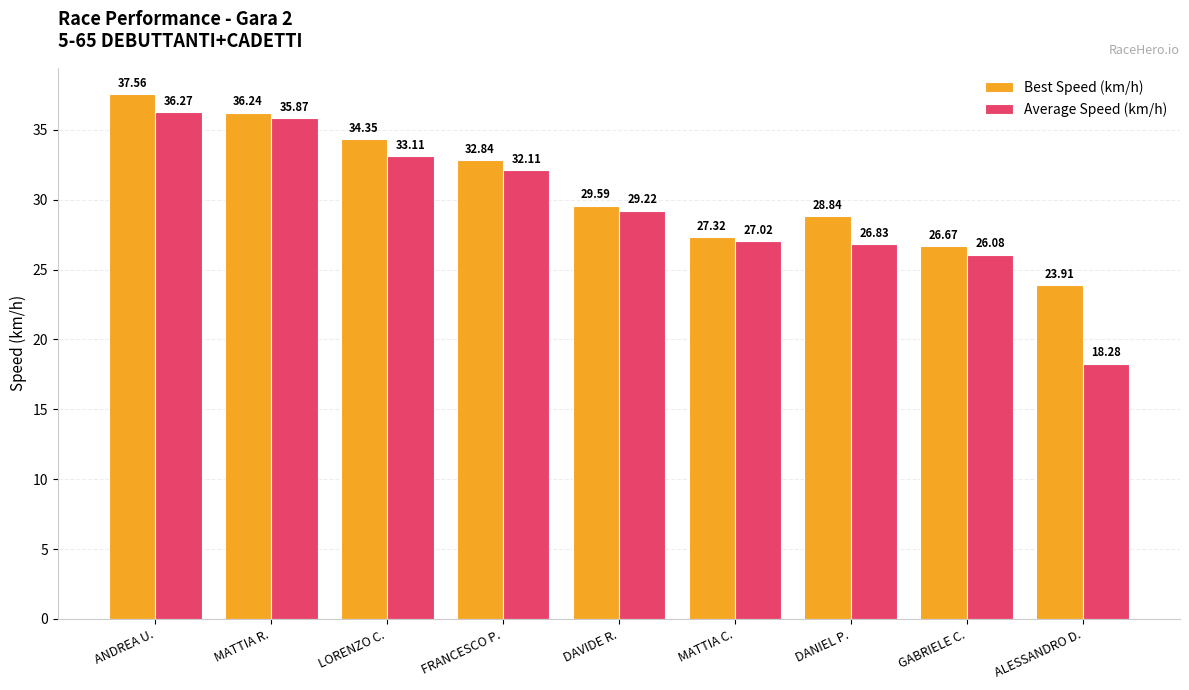

What is the sum of all Best Speed (km/h) values?

277.3